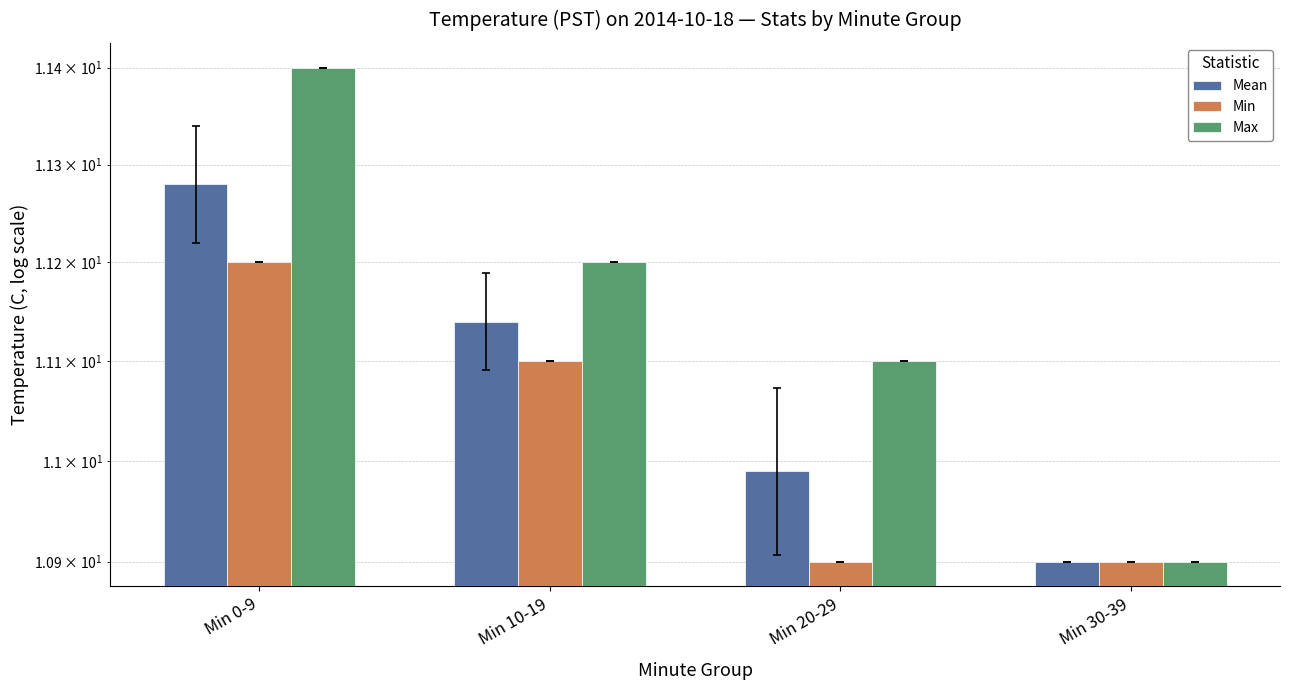

How many bars are there in total?

12